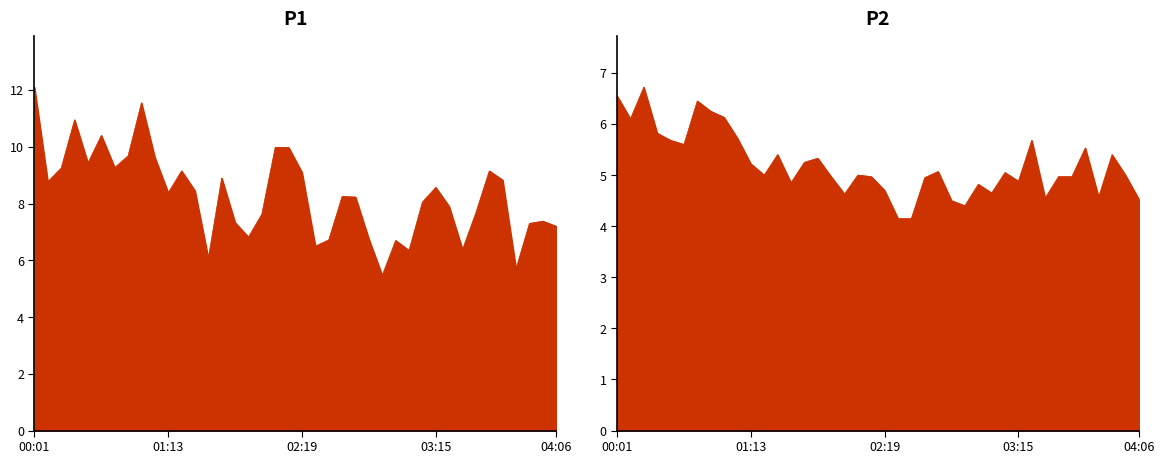

What value does the P2 series have at 03:05?

4.7